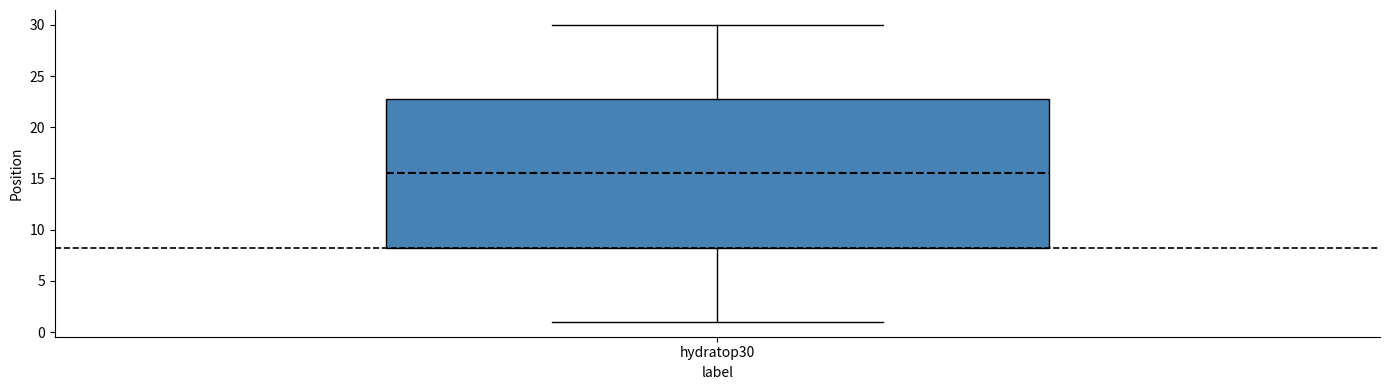

Where does the median line of the box for hydratop30 sit on the y-axis? The values are not printed on the chart, so give them approximately, as read against the axis.

15.5